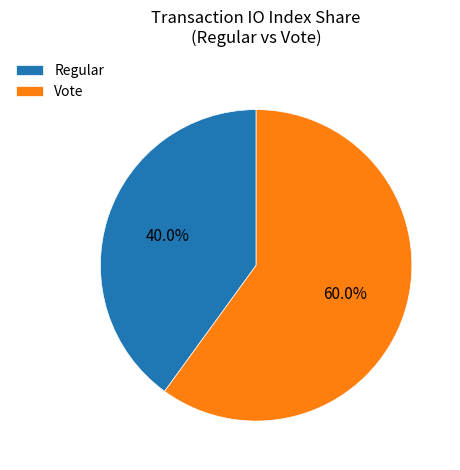

Rank the categories by value from lowest to highest.

Regular, Vote